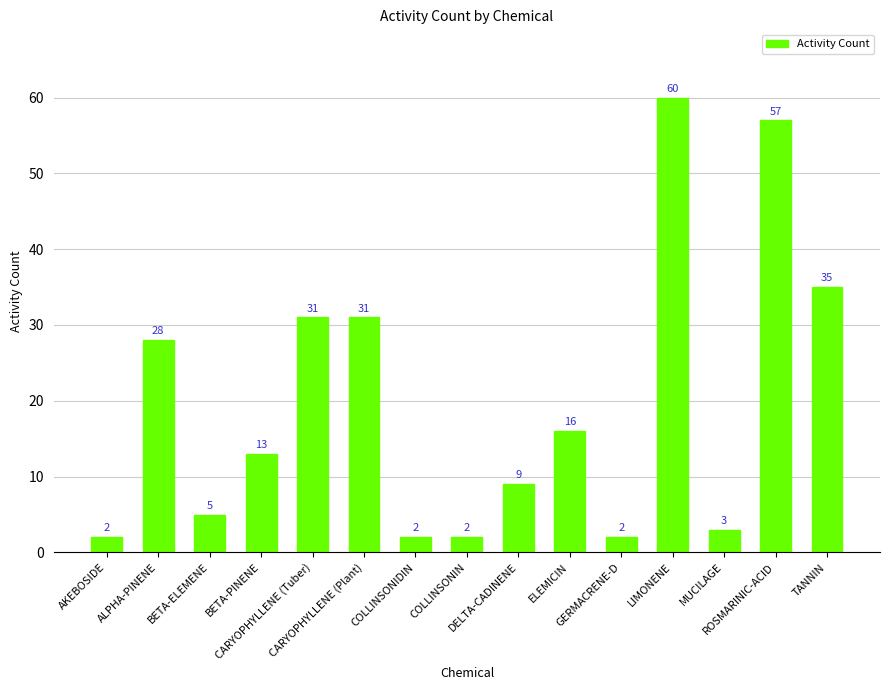

Are the bars horizontal?

No